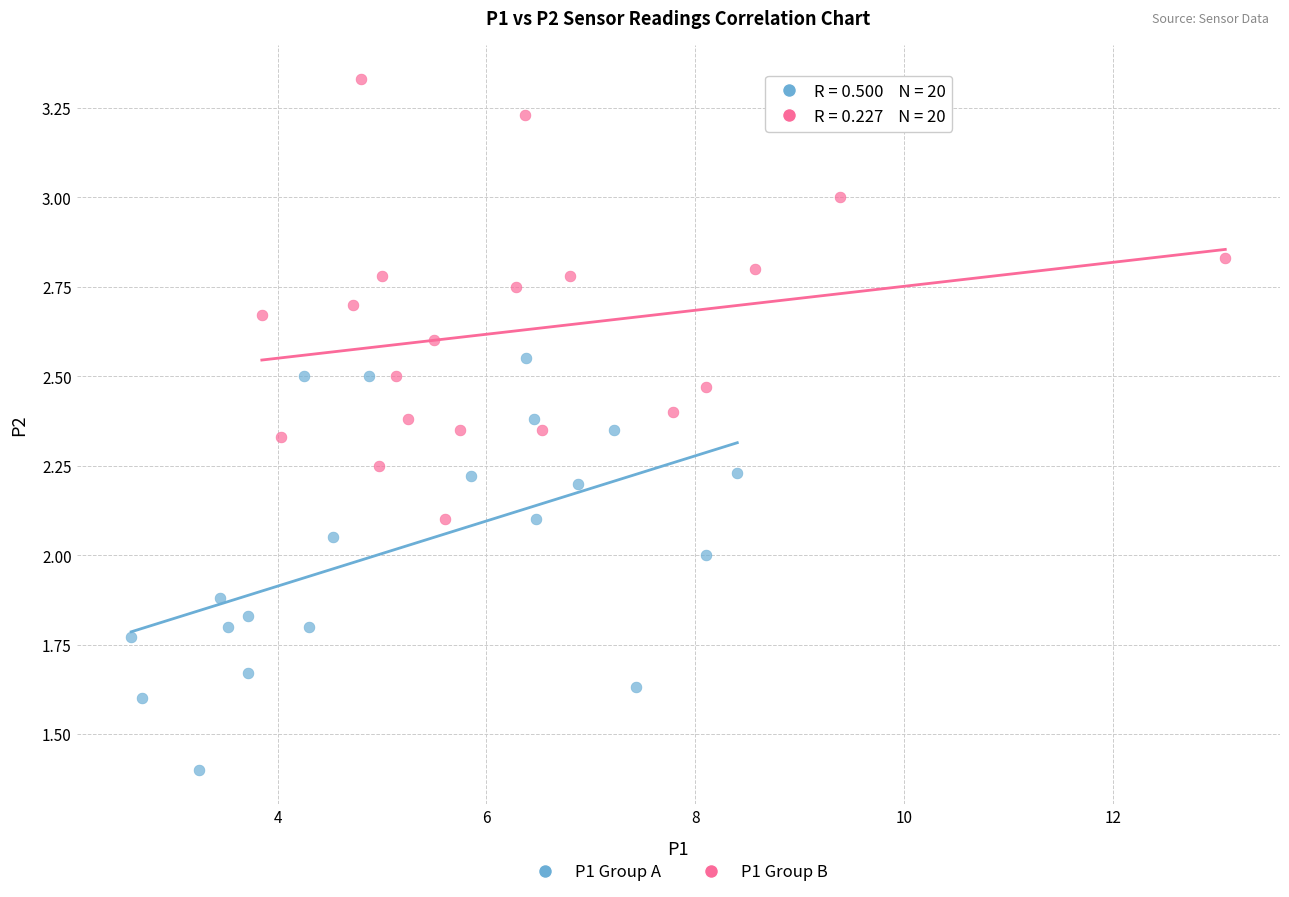

Which series contains the lowest Y value?

P1 Group A